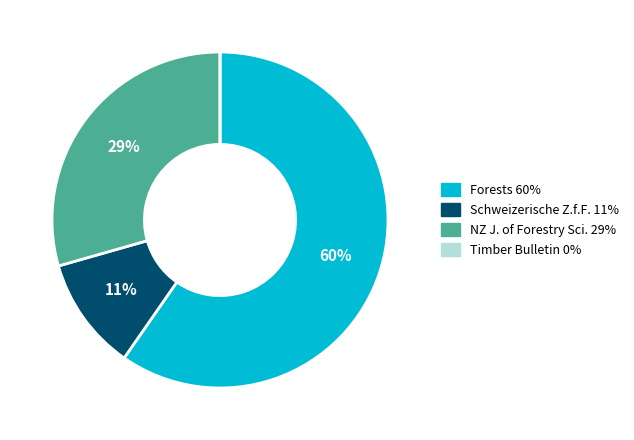

Is there any slice that represents more than half of the pie?

Yes